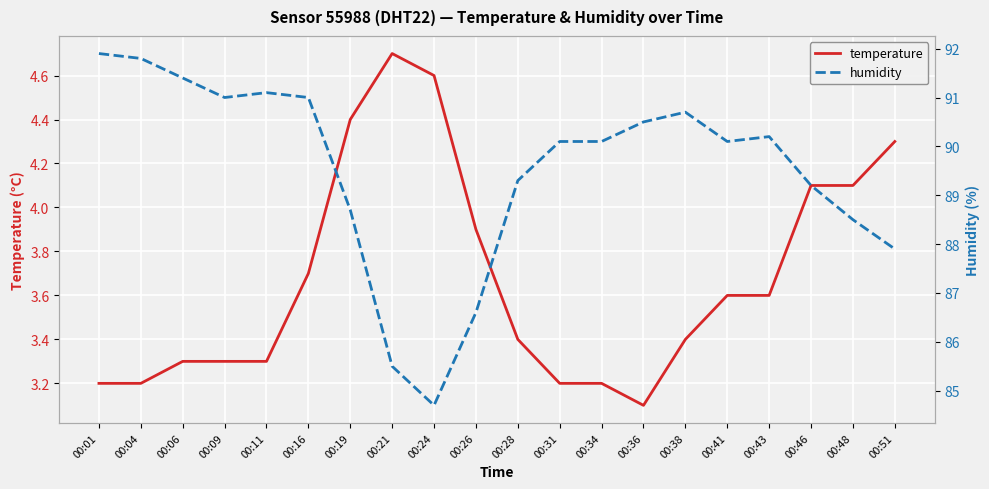

True or false: humidity has a value of 89.3 at 00:28.

True